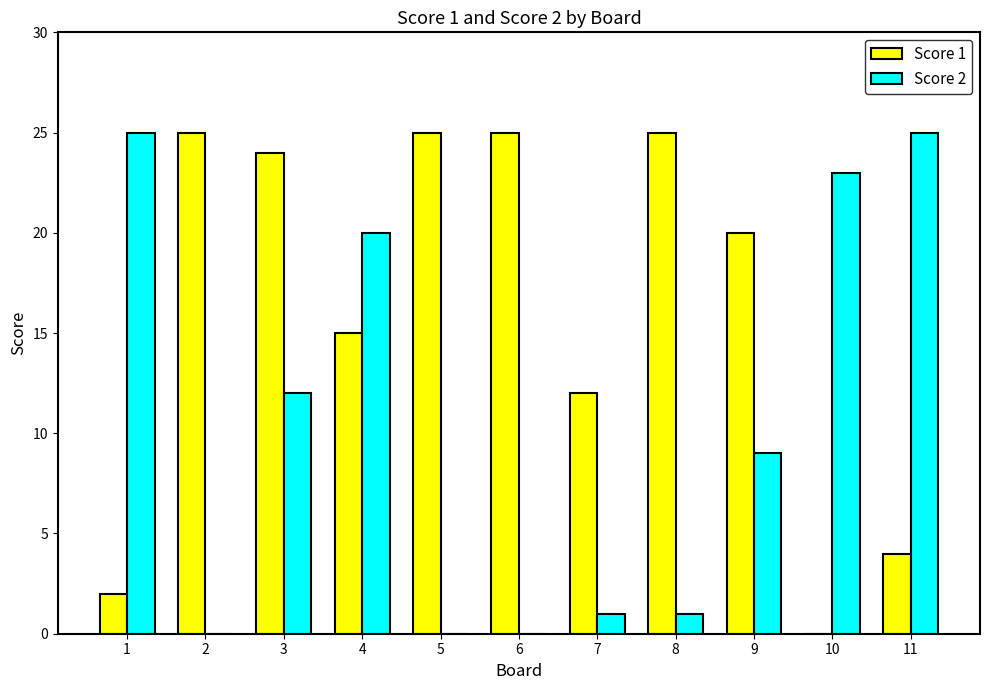

Which series has the largest total across all categories?

Score 1